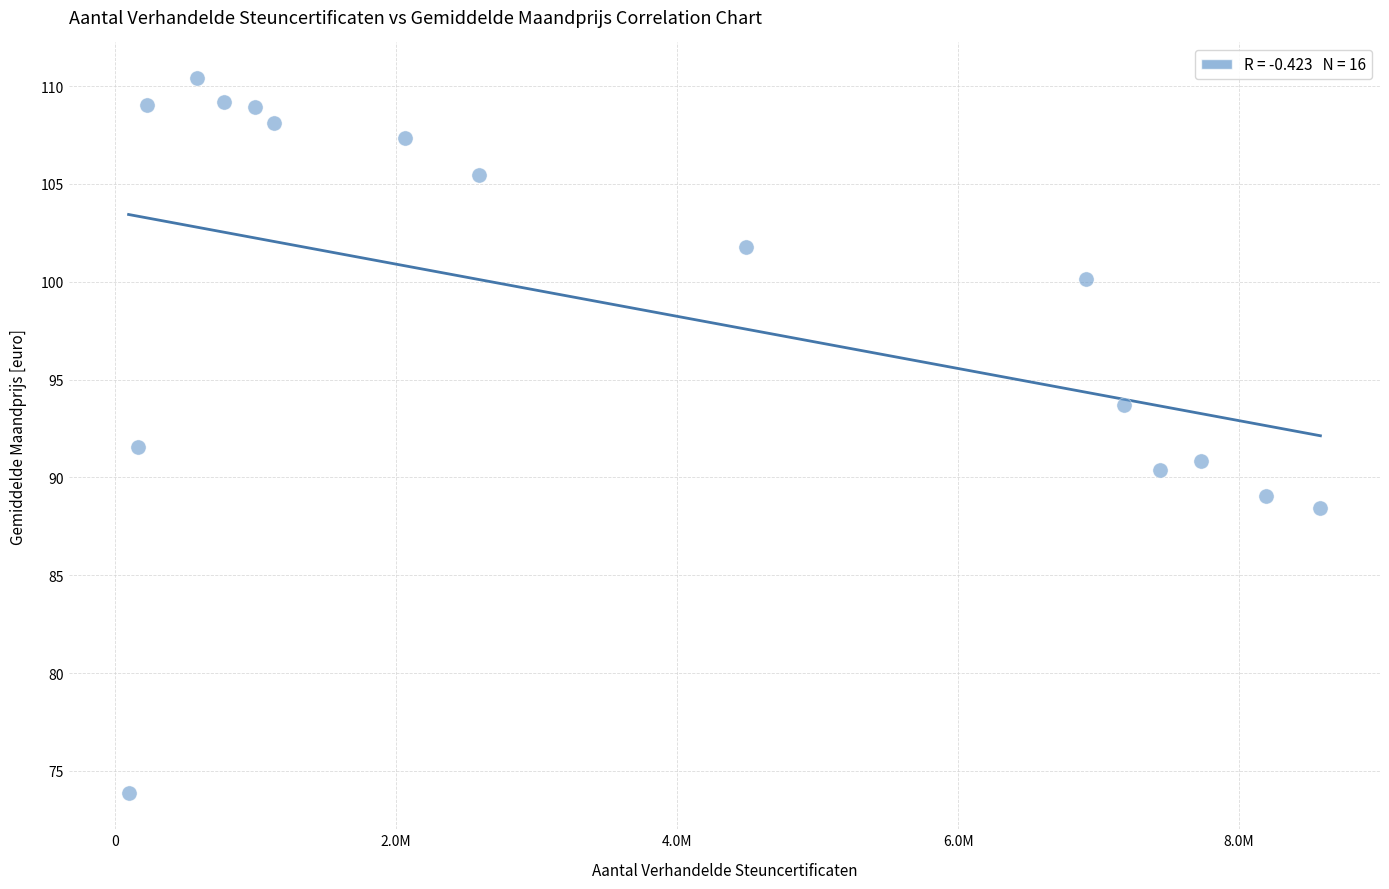

What Y value in the scatter plot is closest to 92?

91.6